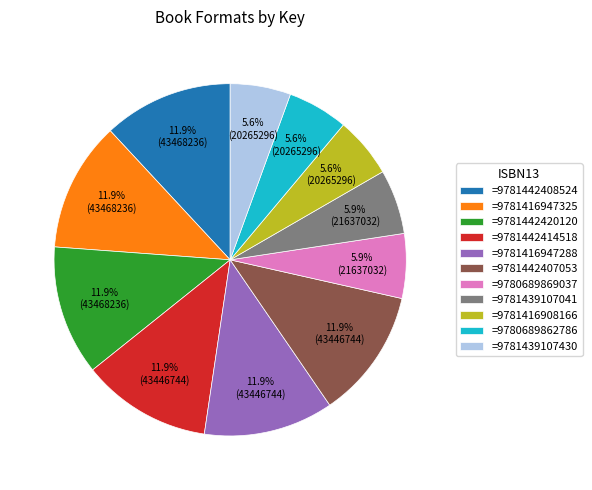

What is the ratio of the value at =9781442408524 to the value at =9781439107041?

2.0